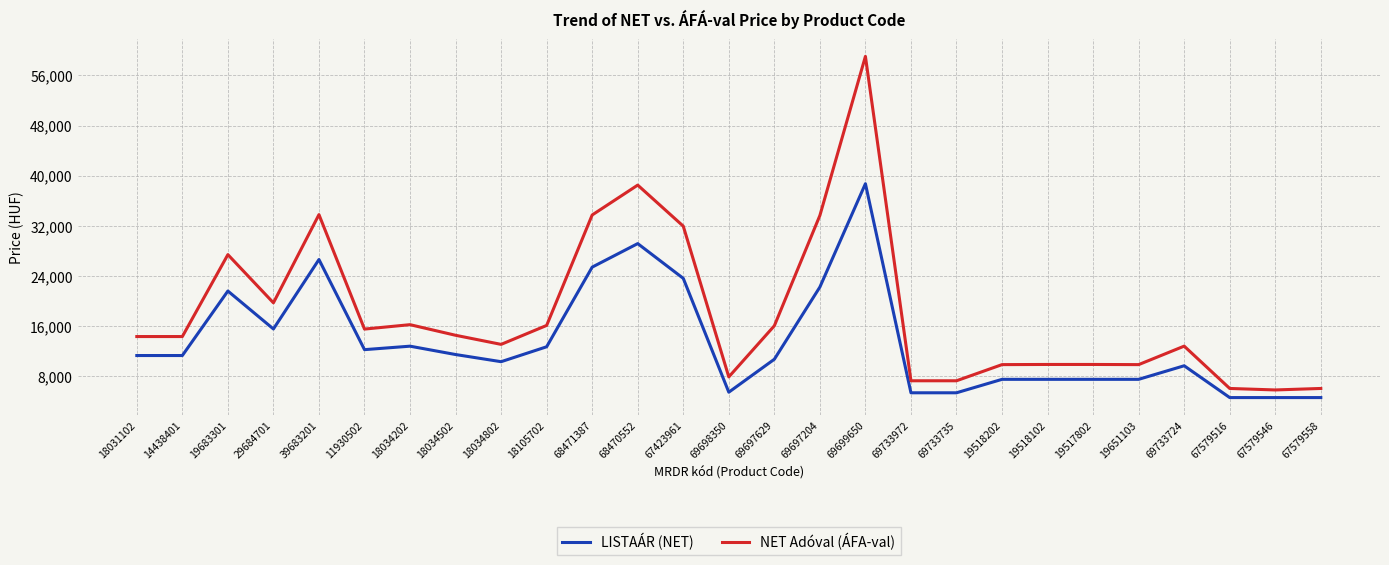

How many lines are shown in the chart?

2